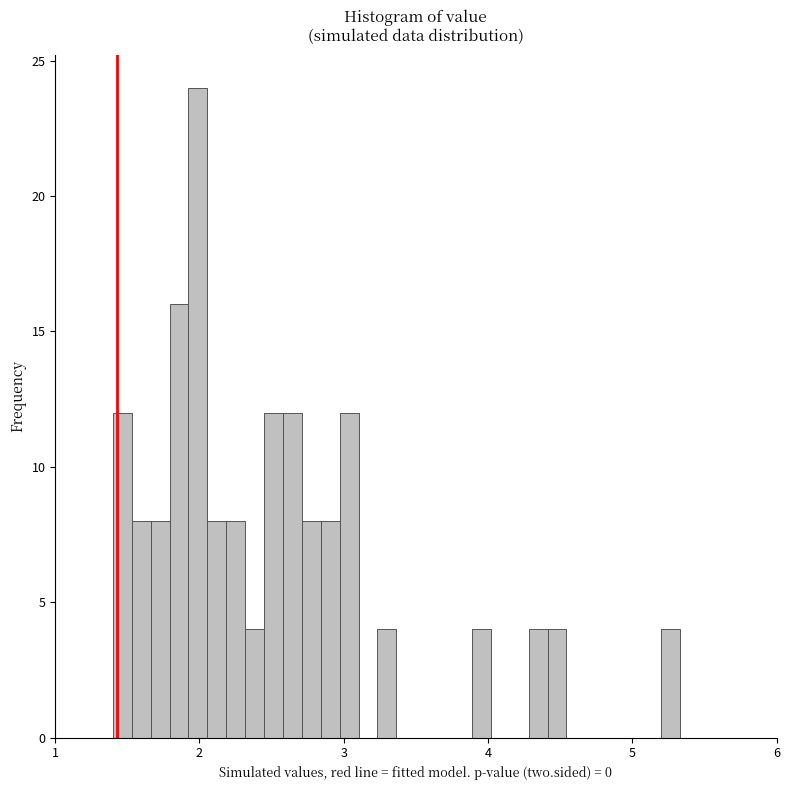

Read against the x-axis, roughly where is the centre of the tallest bar?

2.0